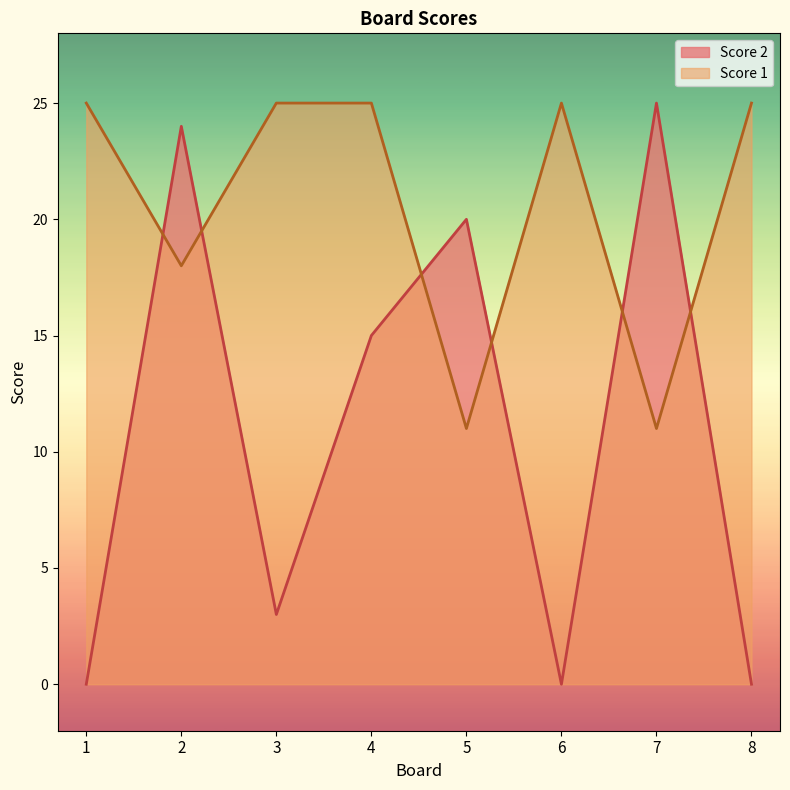

Reading left to right, list all the values displayed in this chart.

Score 2: 0	24	3	15	20	0	25	0
Score 1: 25	18	25	25	11	25	11	25